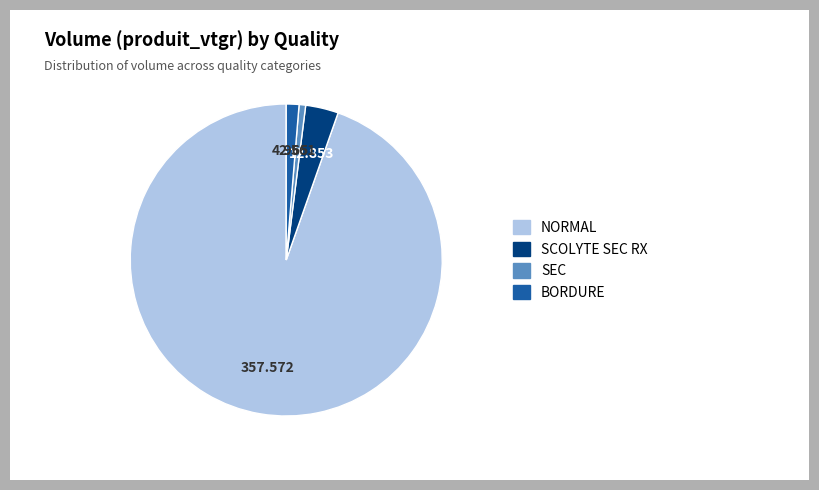

How many segments does this pie chart have?

4